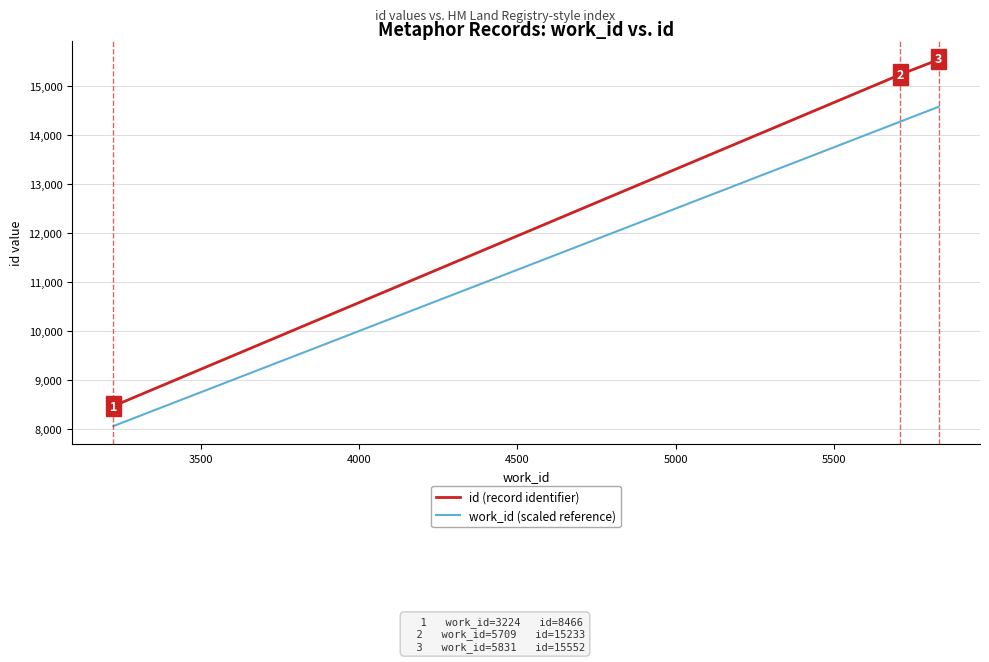

Between 4500 and 3500, which is larger?

4500